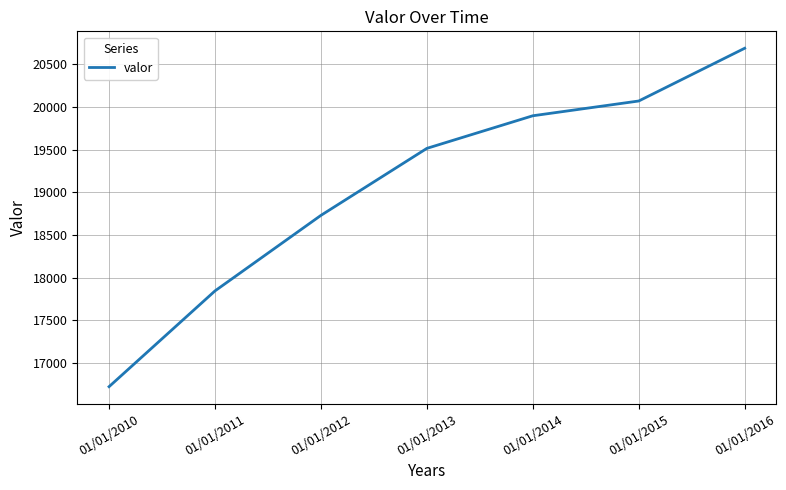

Is it true that the value at 01/01/2011 is 17844?

True